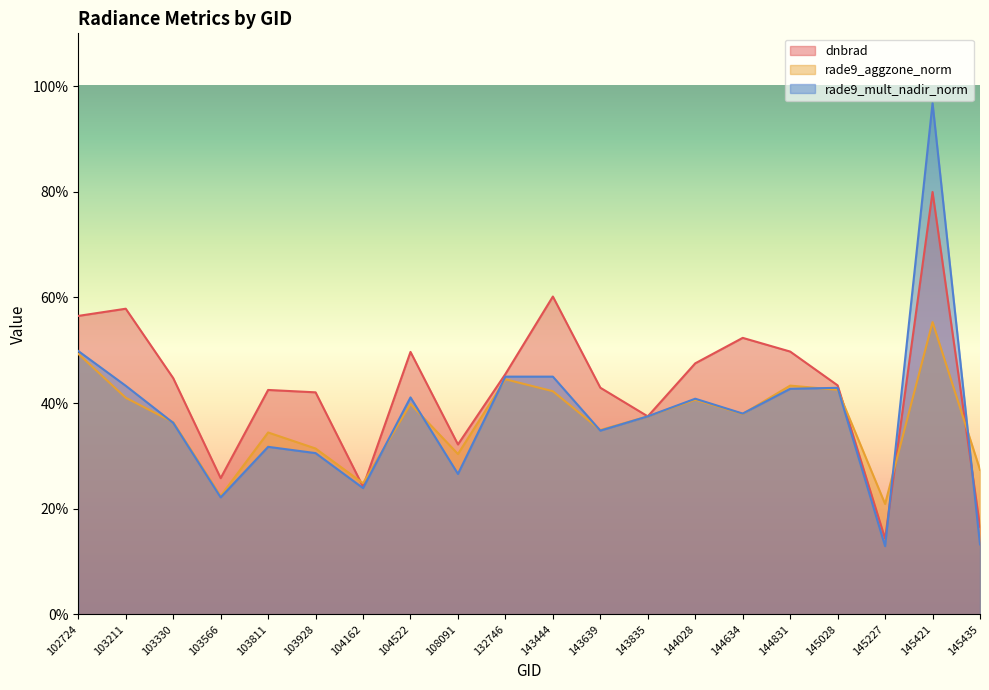

How many times do rade9_mult_nadir_norm and rade9_aggzone_norm cross each other?

10